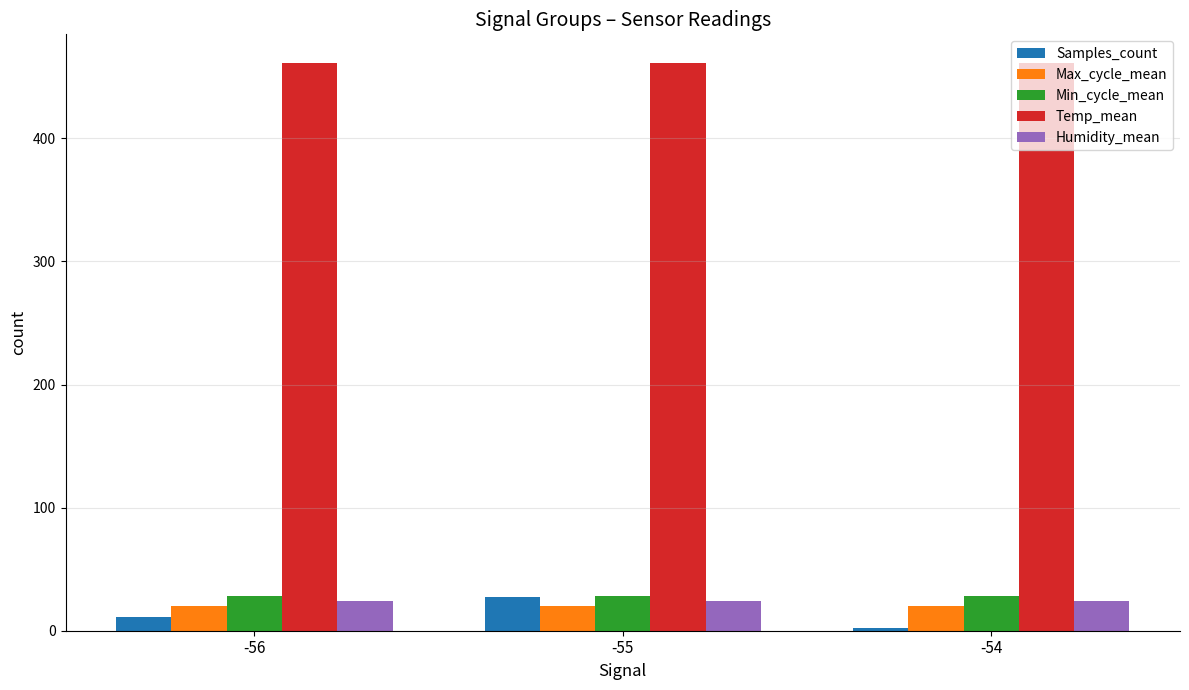

What is the value of the Humidity_mean bar at the 3rd from the left?

23.8